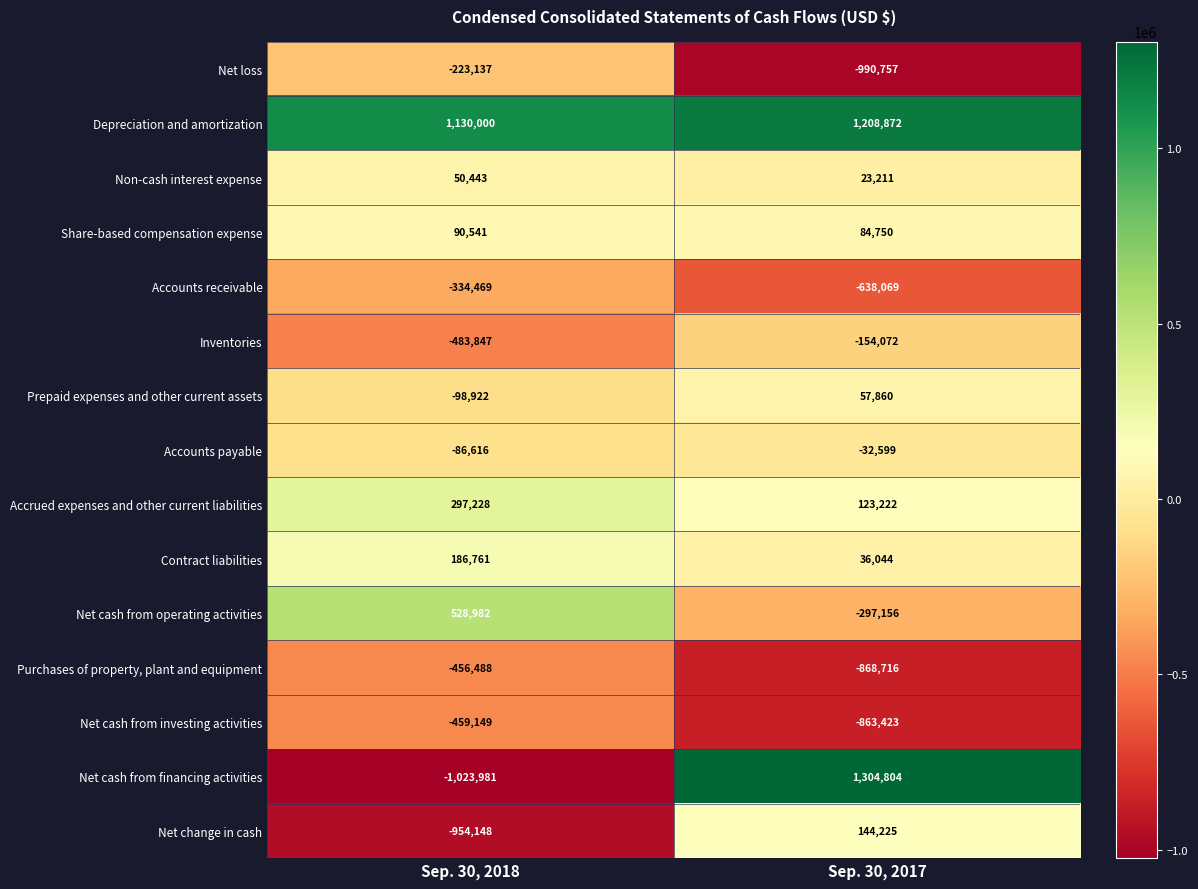

The Accounts payable series shows -86616 at Sep. 30, 2018. True or false?

True